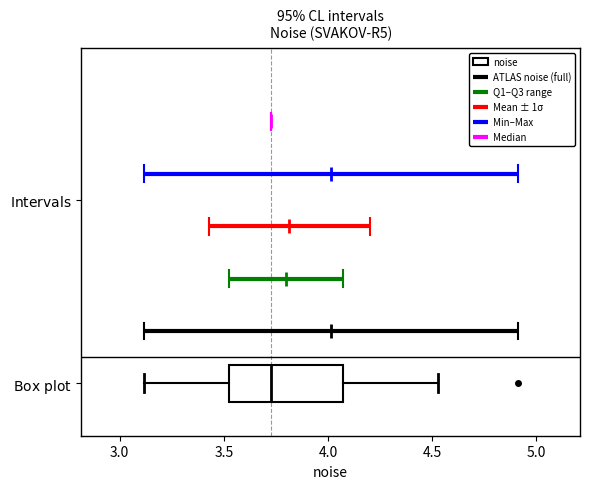

Transcribe this box plot: give where the median line is, the range the box spans, and where the two whiskers end, as read against the x-axis. The values are not printed on the chart, so give them approximately, as read against the axis.

median 3.75, box 3.50 to 4.05, whiskers 3.10 to 4.55